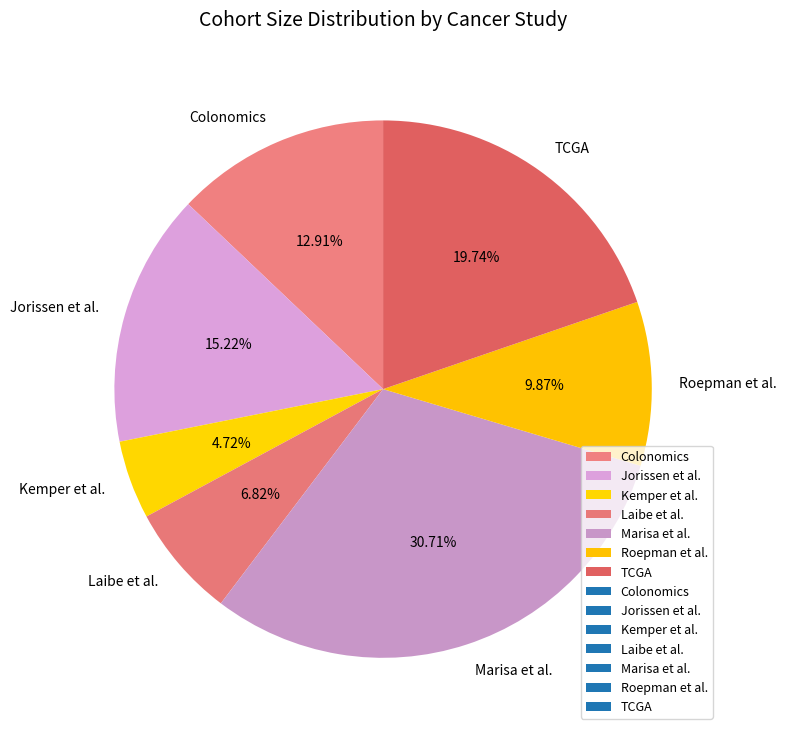

Is Marisa et al. the majority of the pie?

No